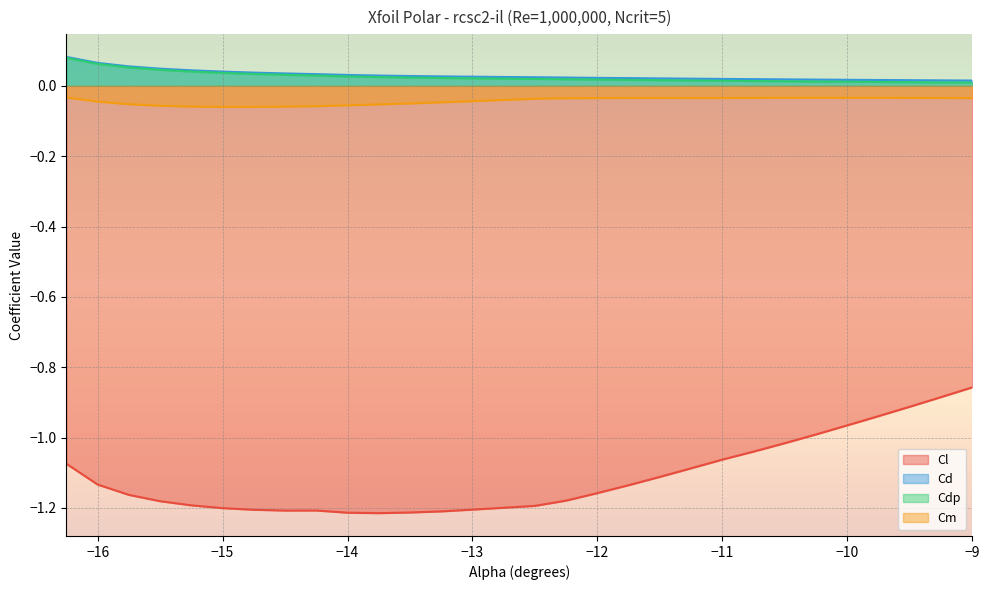

True or false: Cm and Cl intersect in this chart.

False